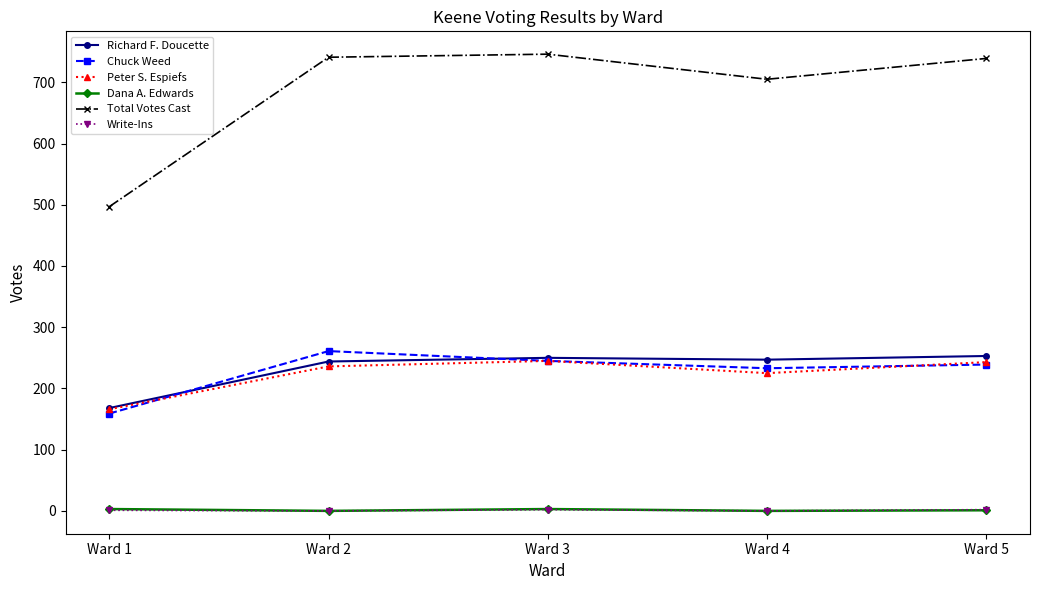

True or false: Peter S. Espiefs and Total Votes Cast intersect in this chart.

False